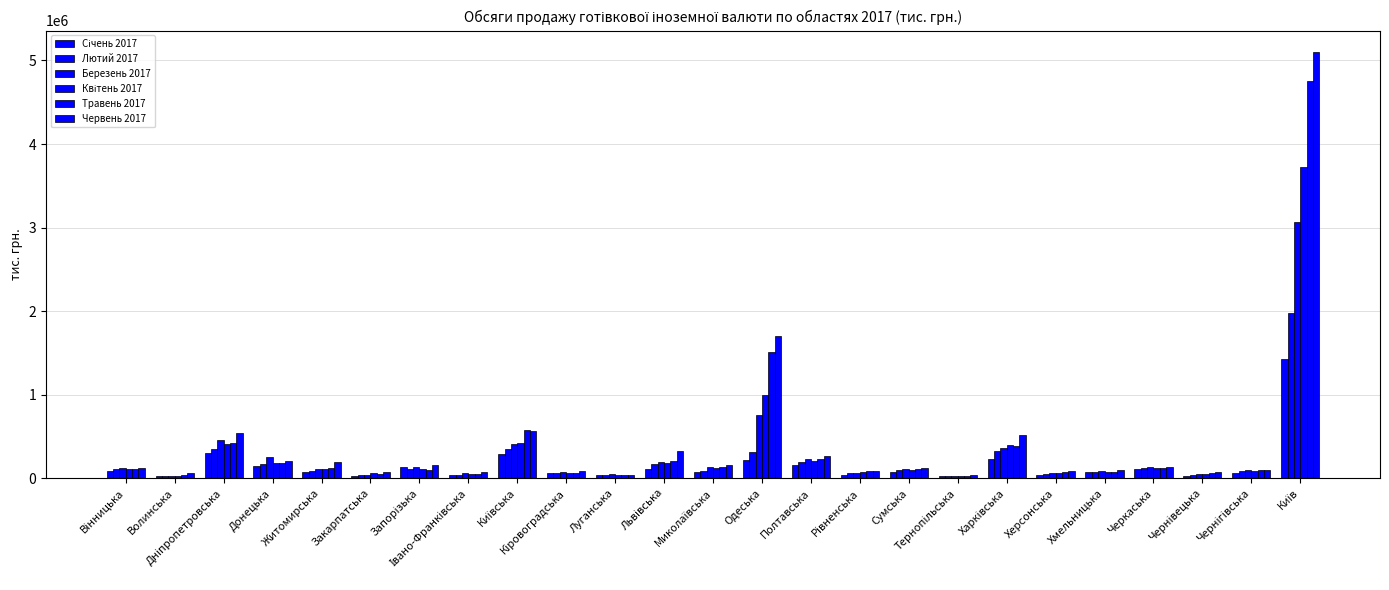

At which label does Лютий 2017 reach its minimum?

Волинська